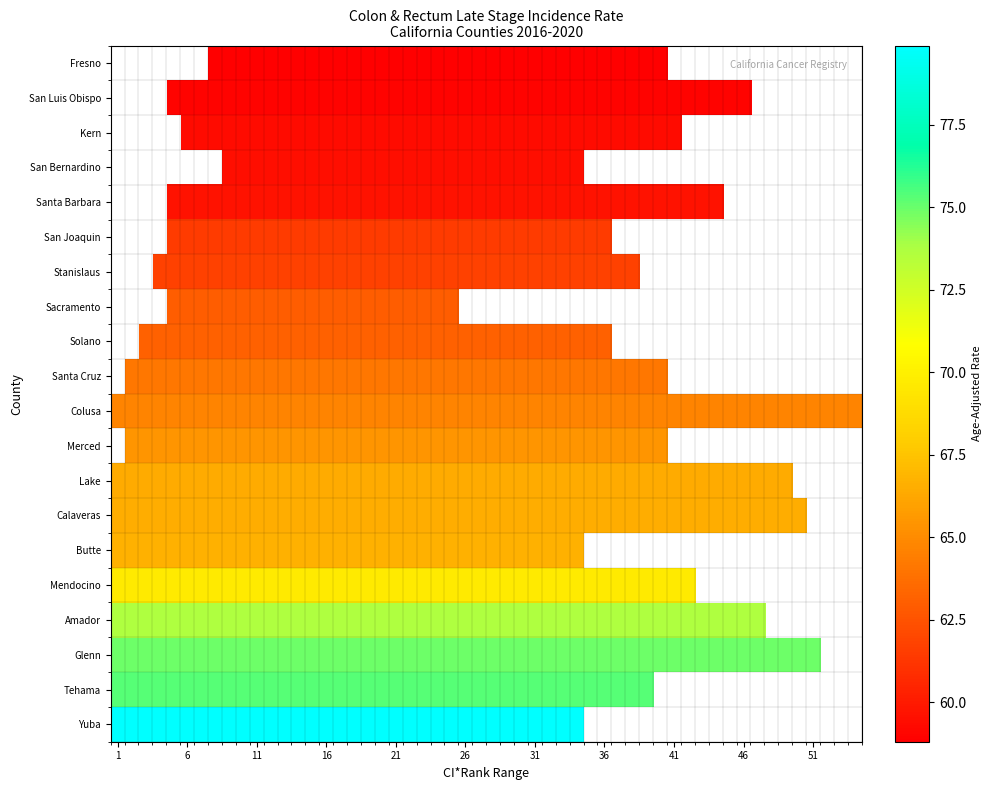

Between 15 and 10, which is larger?

15